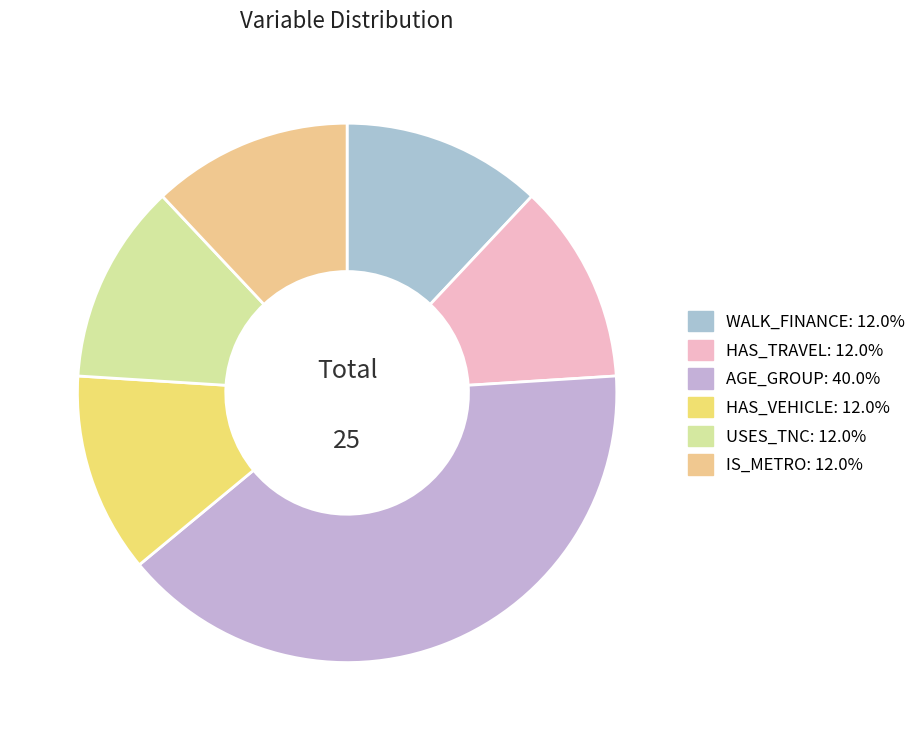

How many slices are in this pie chart?

6